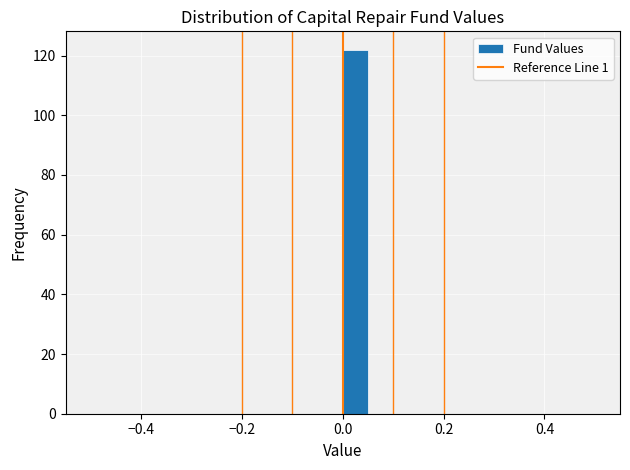

Around what value on the x-axis is the tallest bar? Give the approximate position of its centre, as read against the axis.

0.02